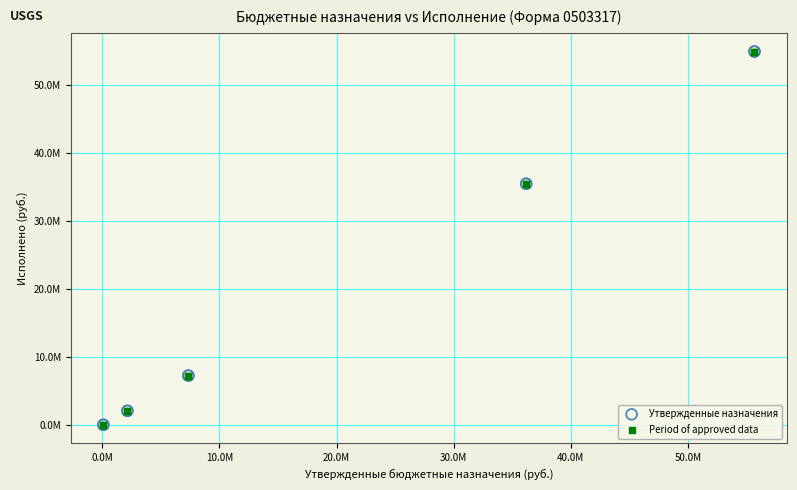

Which series has the widest spread of Y values?

Утвержденные назначения